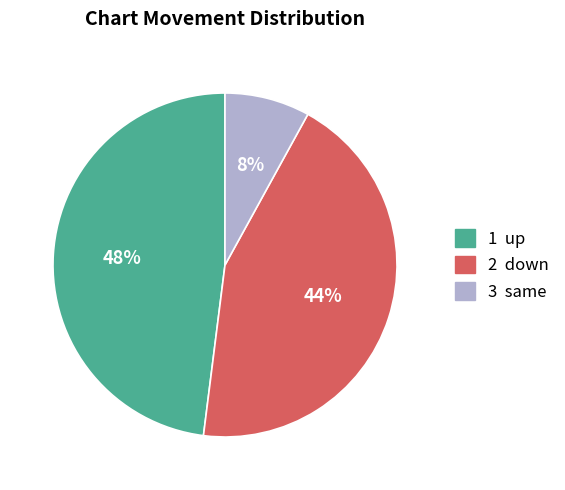

Is there any slice that represents more than half of the pie?

No